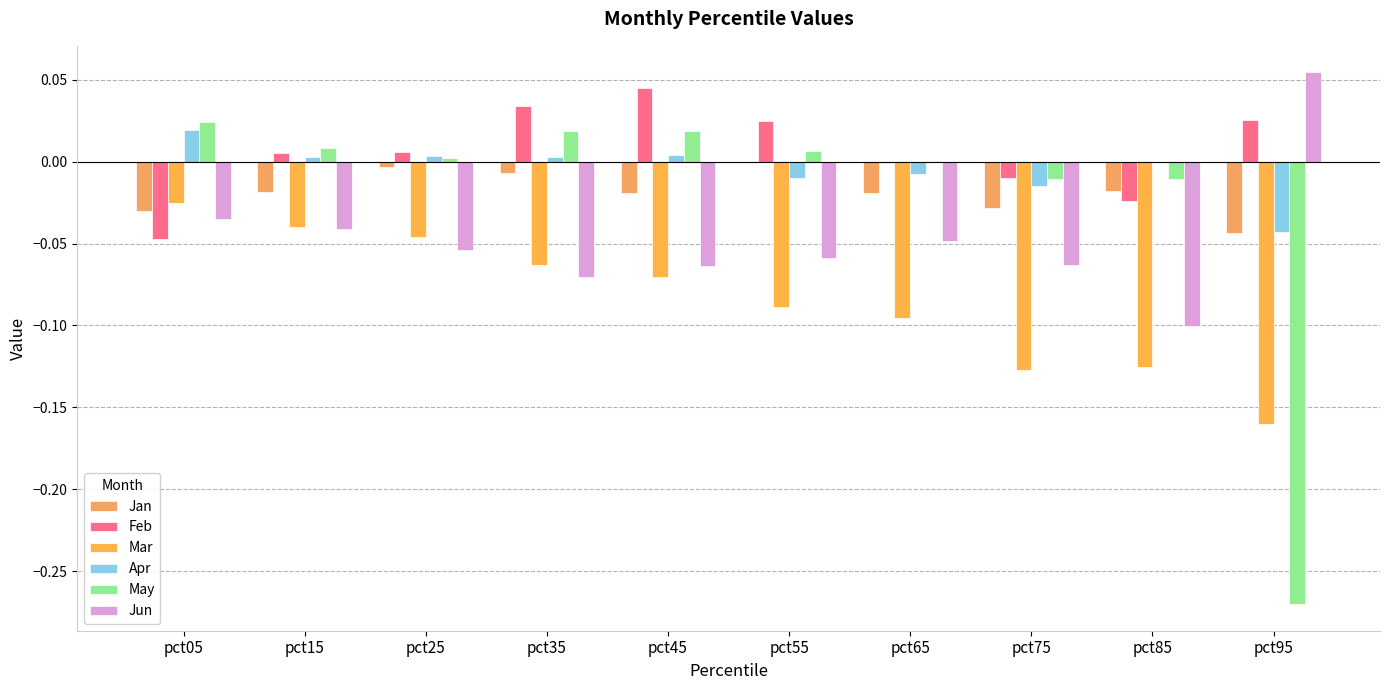

Where does the Jun series first go above 0?

pct95